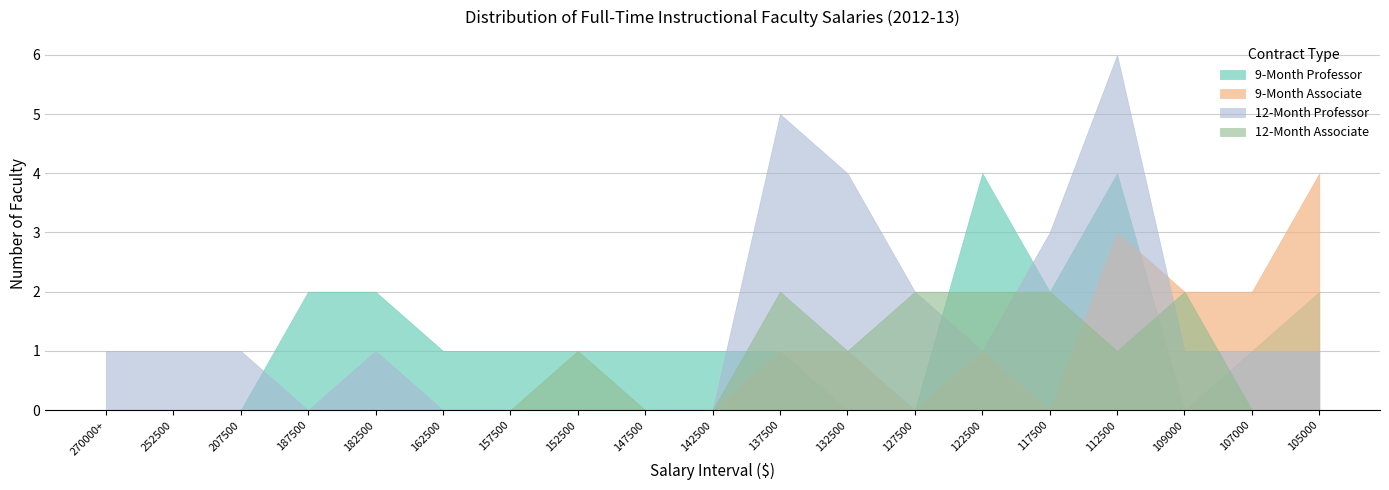

What is the sum of all 9-Month Professor values?

23